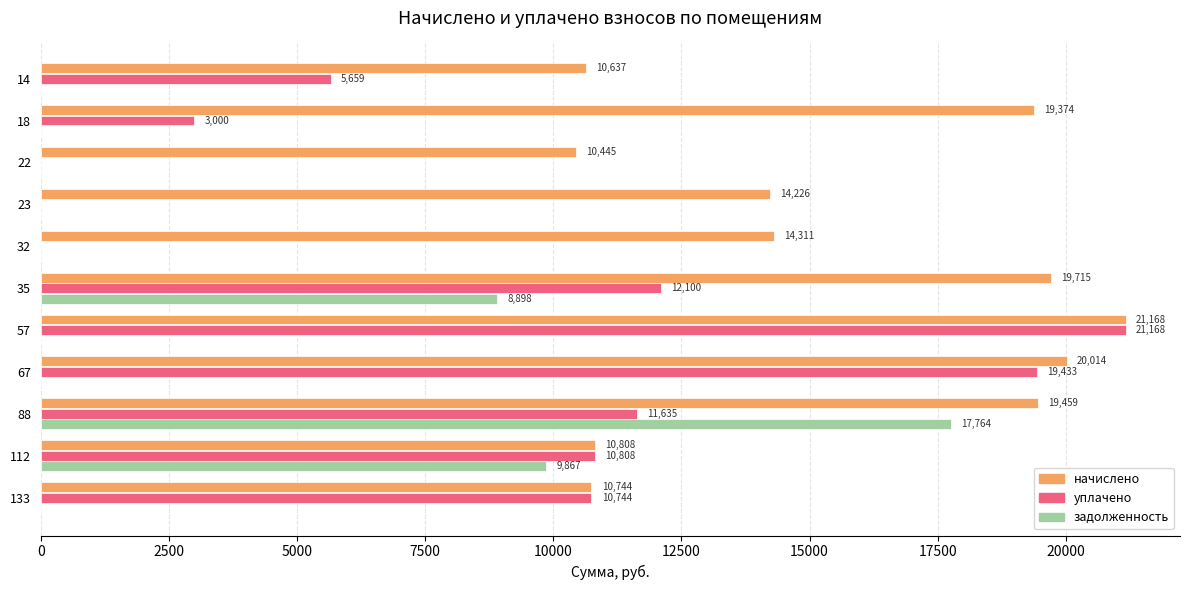

What is the average value of the начислено series?

15536.5